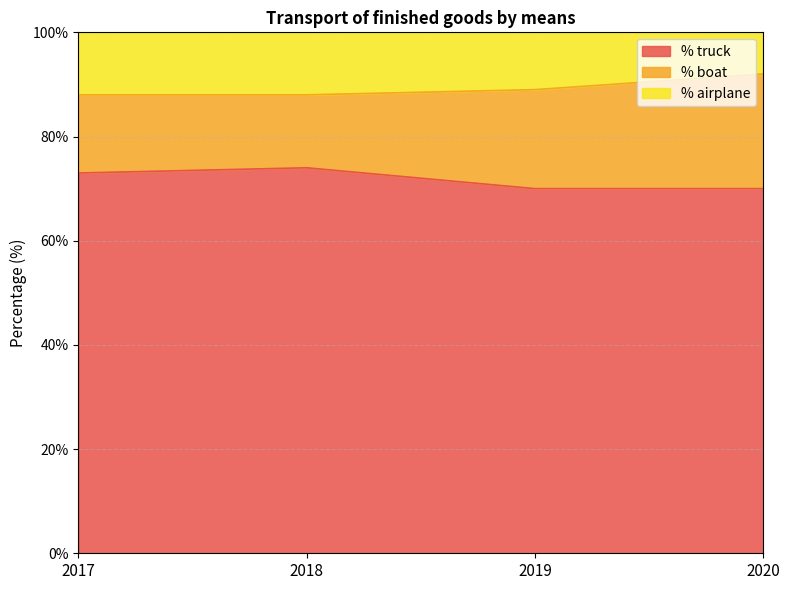

True or false: % airplane and % truck intersect in this chart.

False